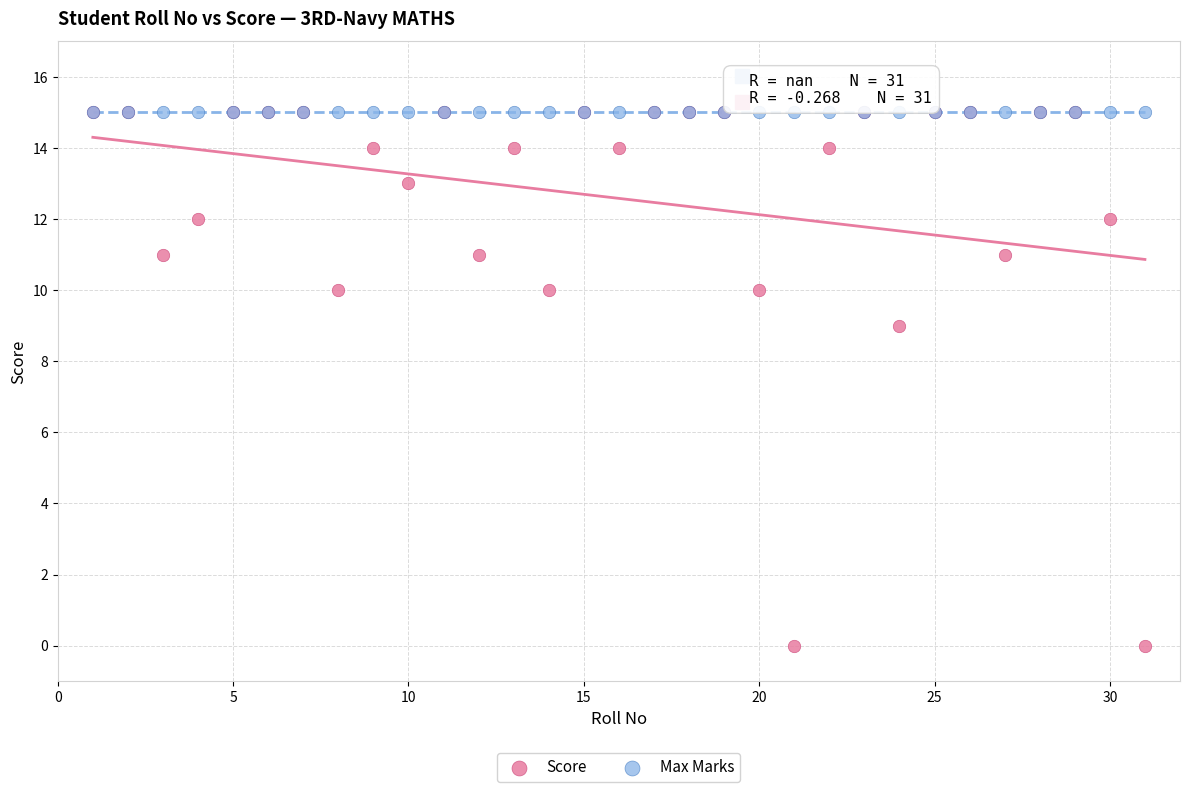

In the Score series, what Y value is closest to 7?

9